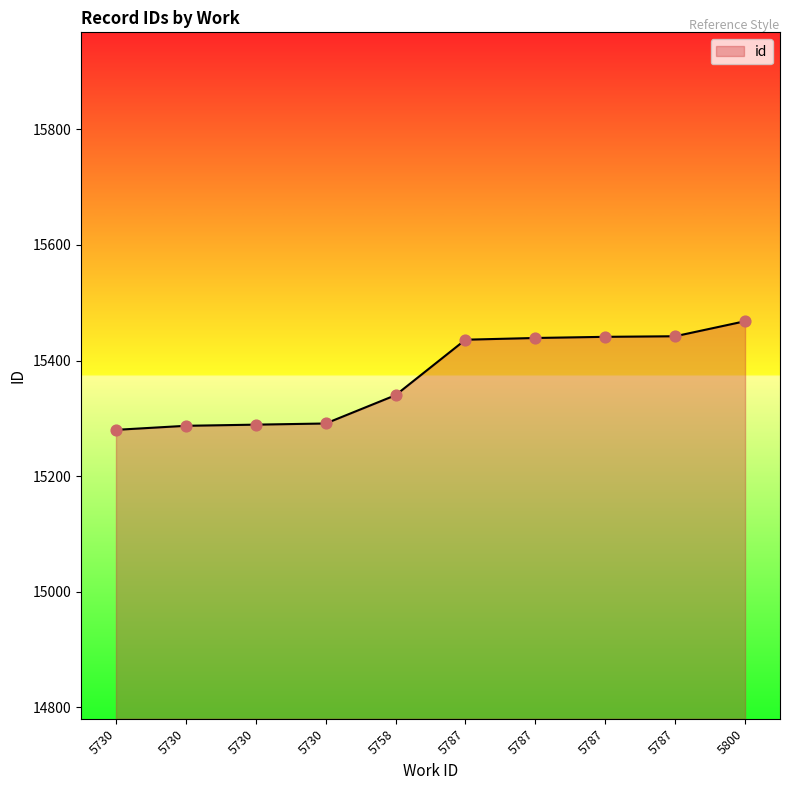

Between 5730 and 5787, which is larger?

5787